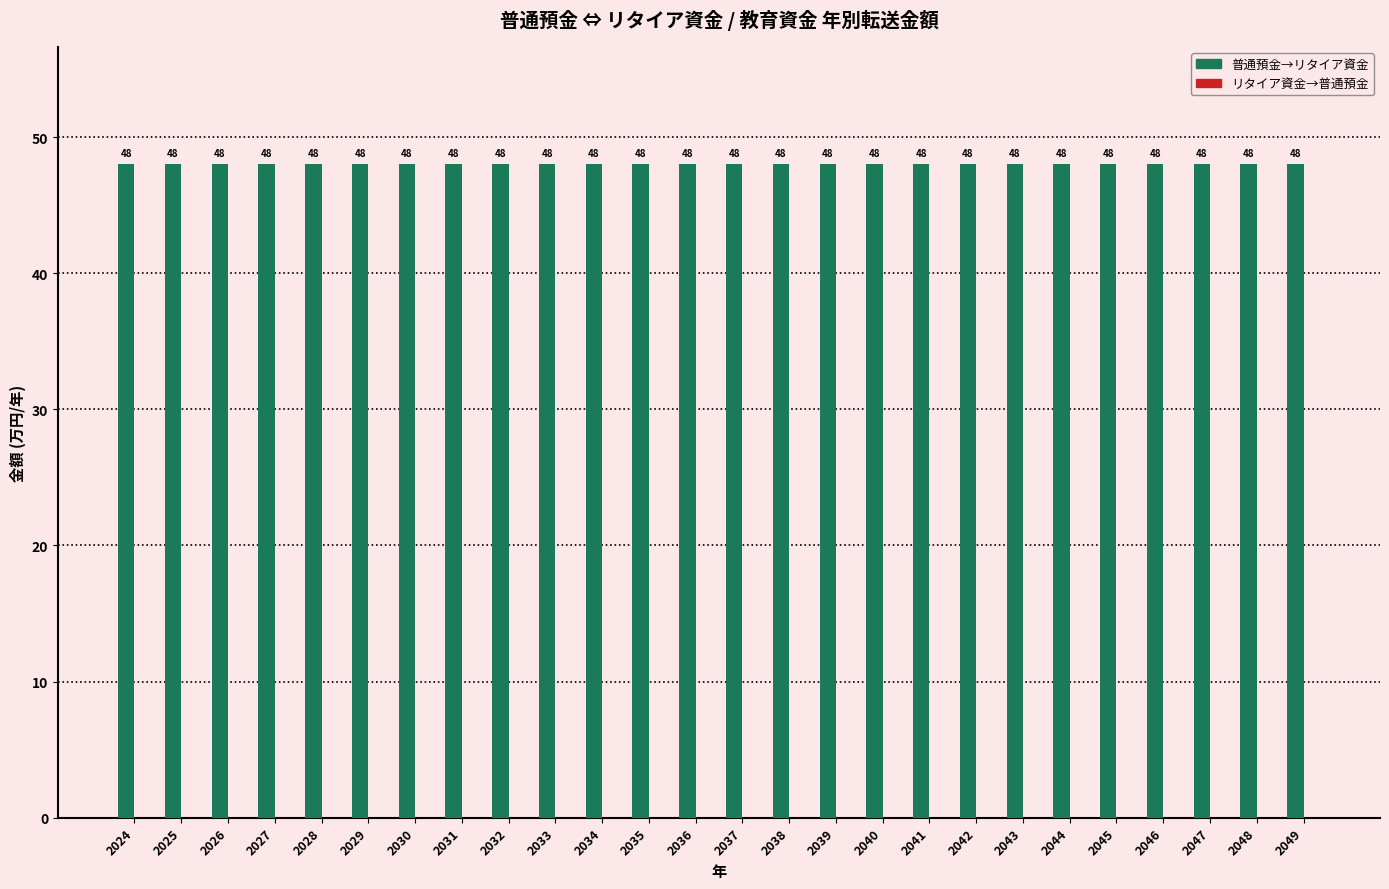

Reading left to right, list all the values displayed in this chart.

普通預金→リタイア資金: 48	48	48	48	48	48	48	48	48	48	48	48	48	48	48	48	48	48	48	48	48	48	48	48	48	48
リタイア資金→普通預金: 0	0	0	0	0	0	0	0	0	0	0	0	0	0	0	0	0	0	0	0	0	0	0	0	0	0